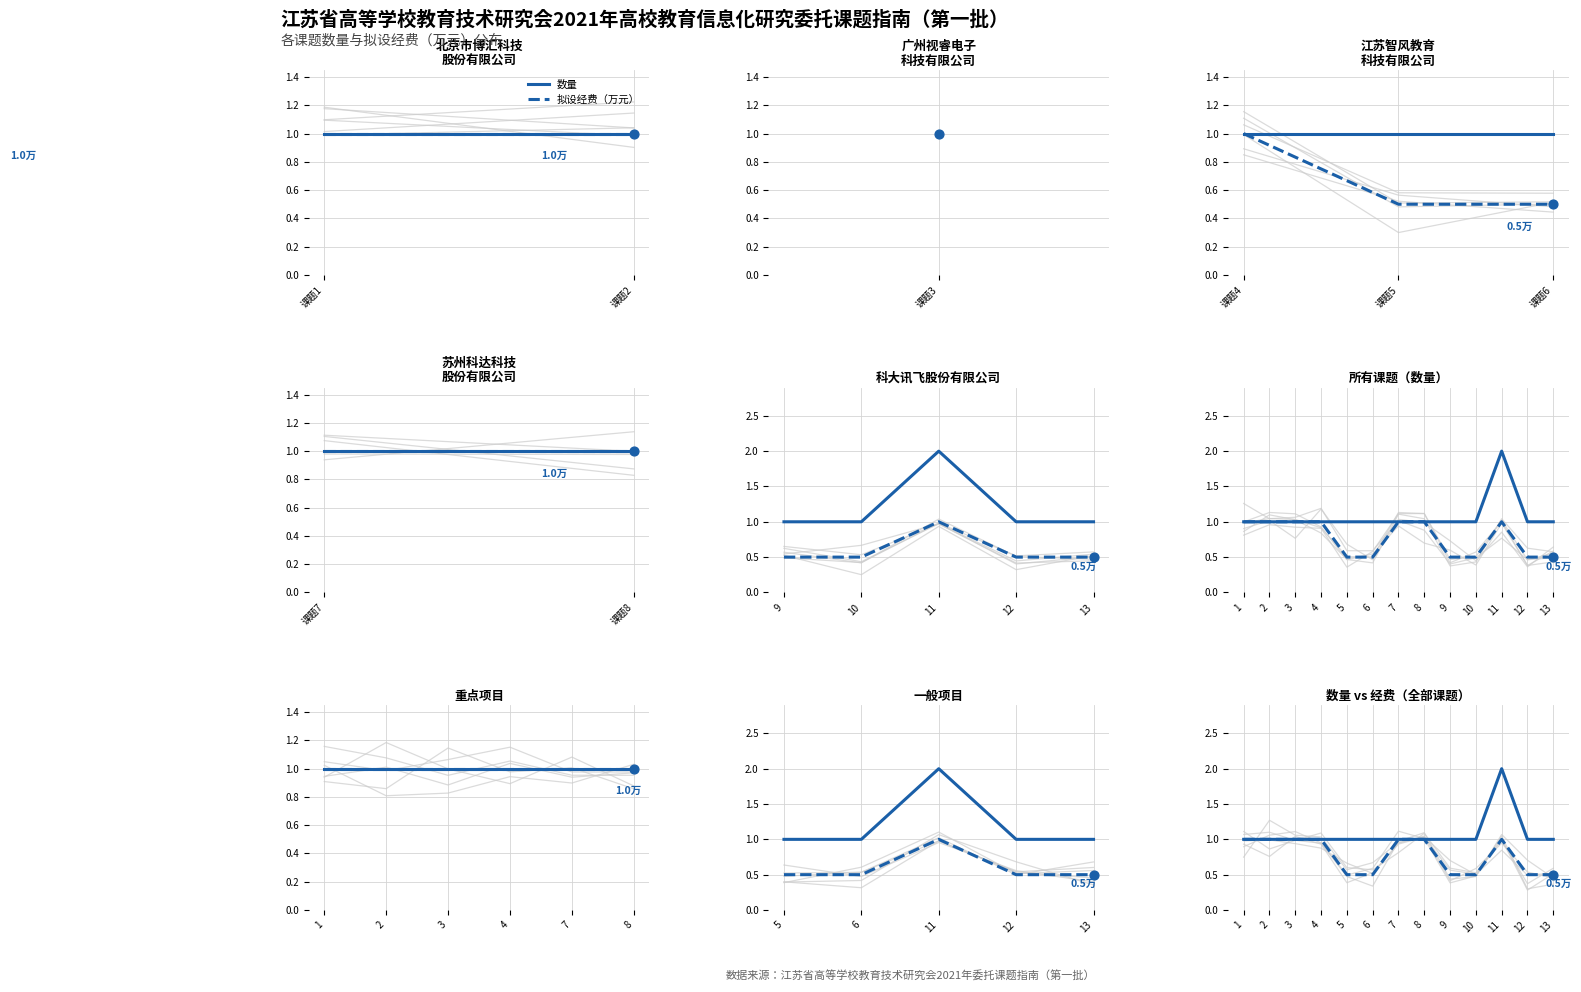

What is the total value across all series at 9?

1.5